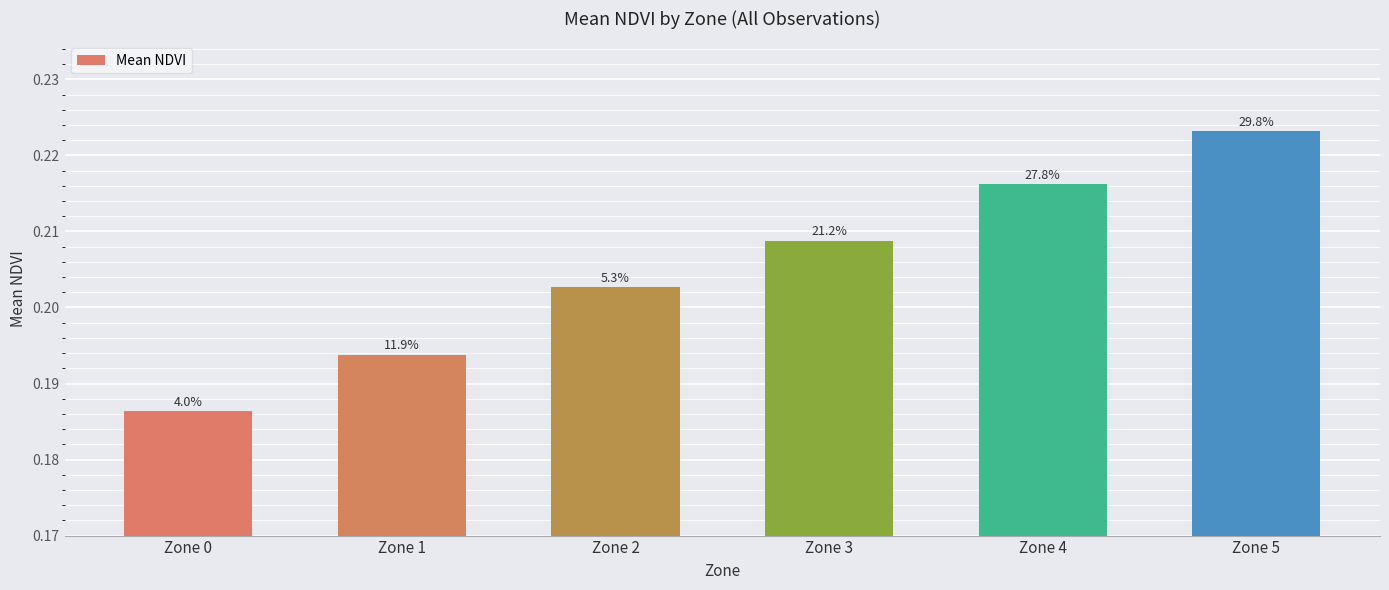

Reading left to right, transcribe all the data shown in this chart.

0.2	0.2	0.2	0.2	0.2	0.2